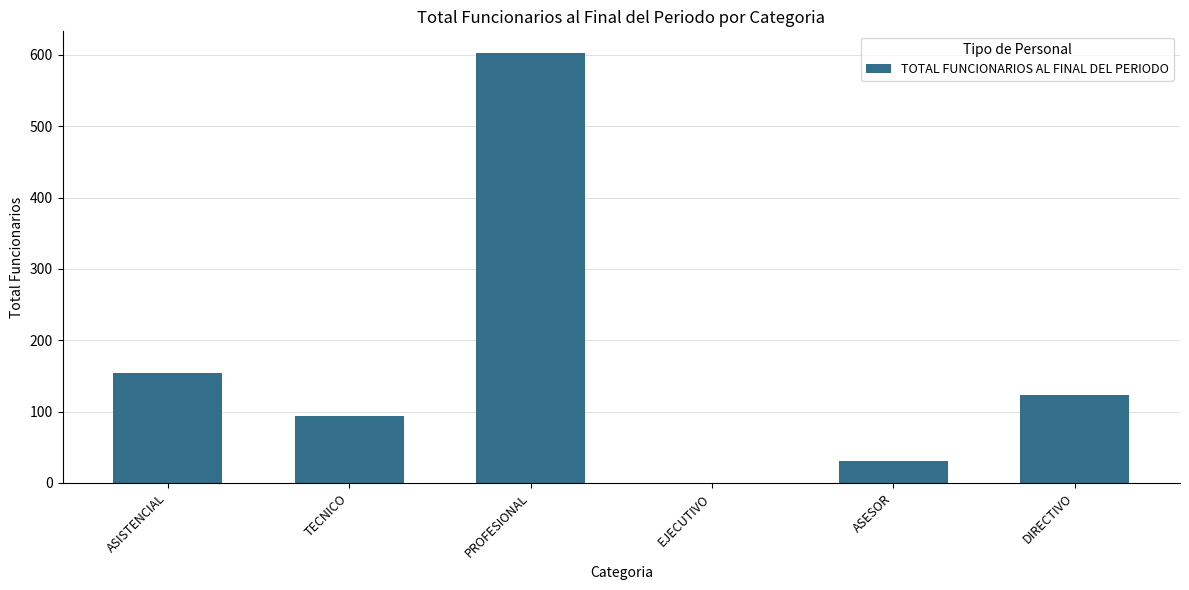

True or false: the data shows 123 at DIRECTIVO.

True